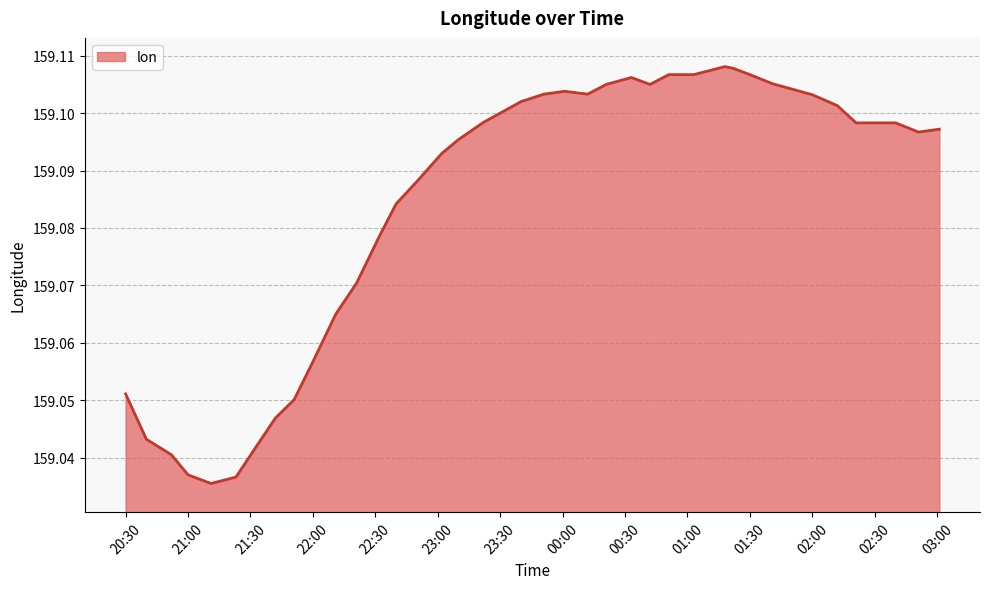

The value at 02:00 is 62.5. True or false?

False